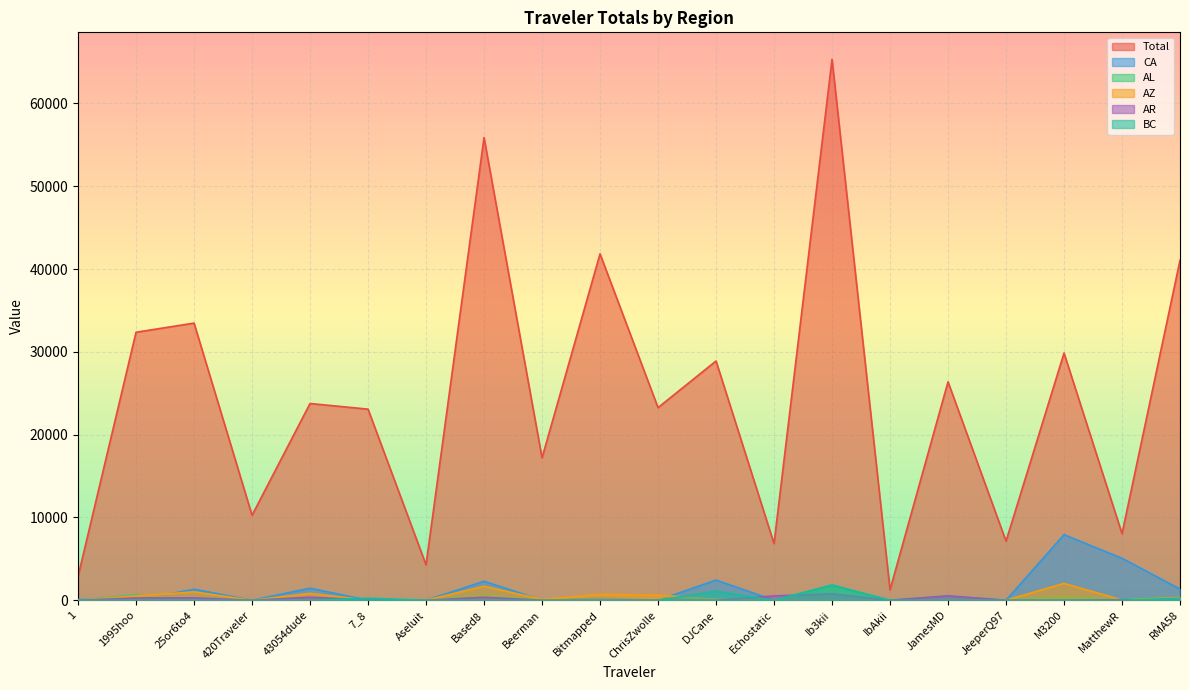

At which category is the sum across all series the highest?

Ib3kii